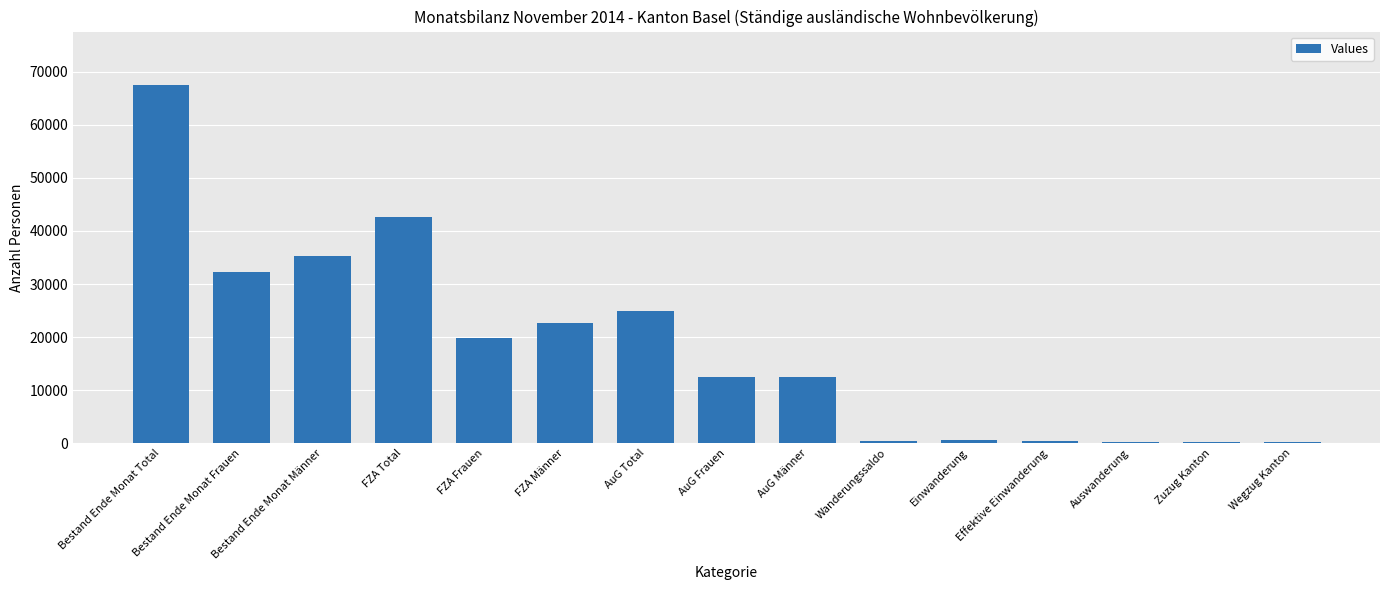

Which has a higher value, FZA Frauen or Wegzug Kanton?

FZA Frauen